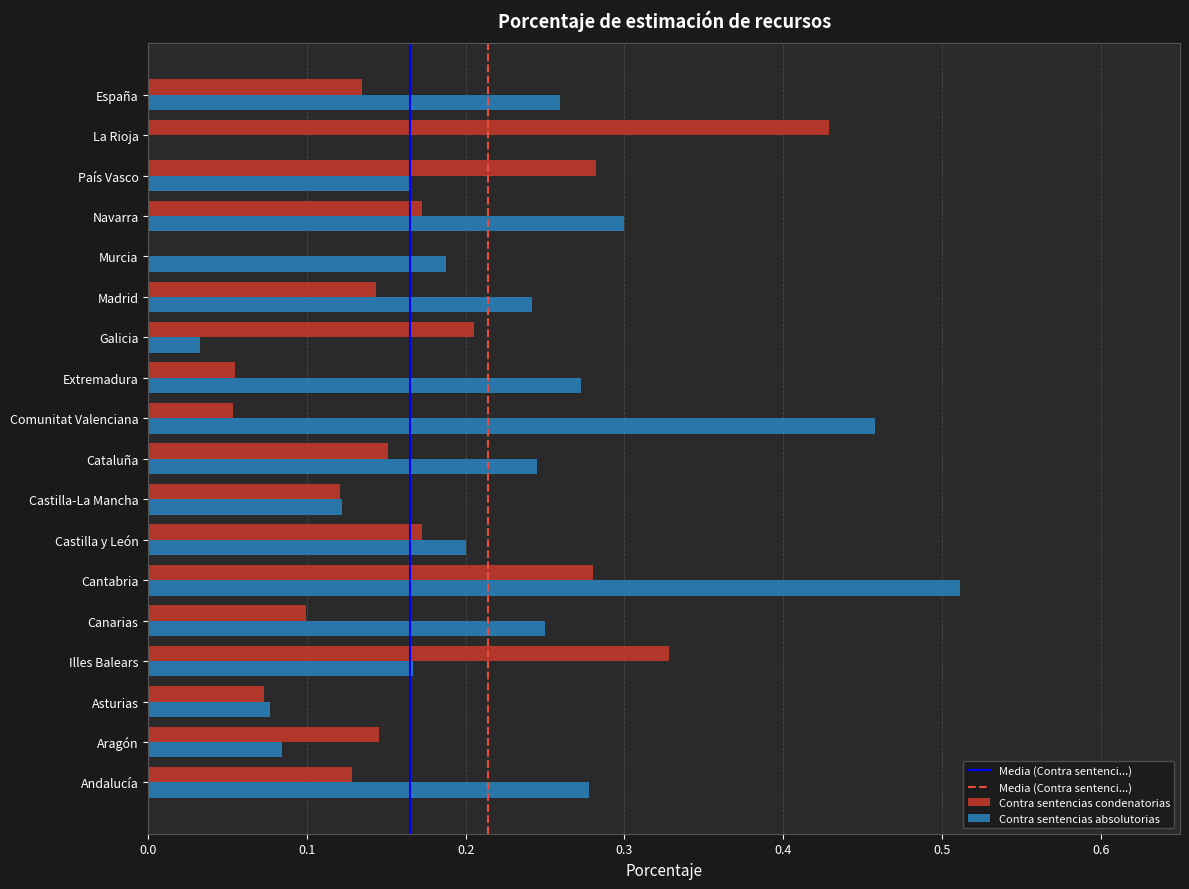

At which category does the chart reach its peak across all series?

Cantabria